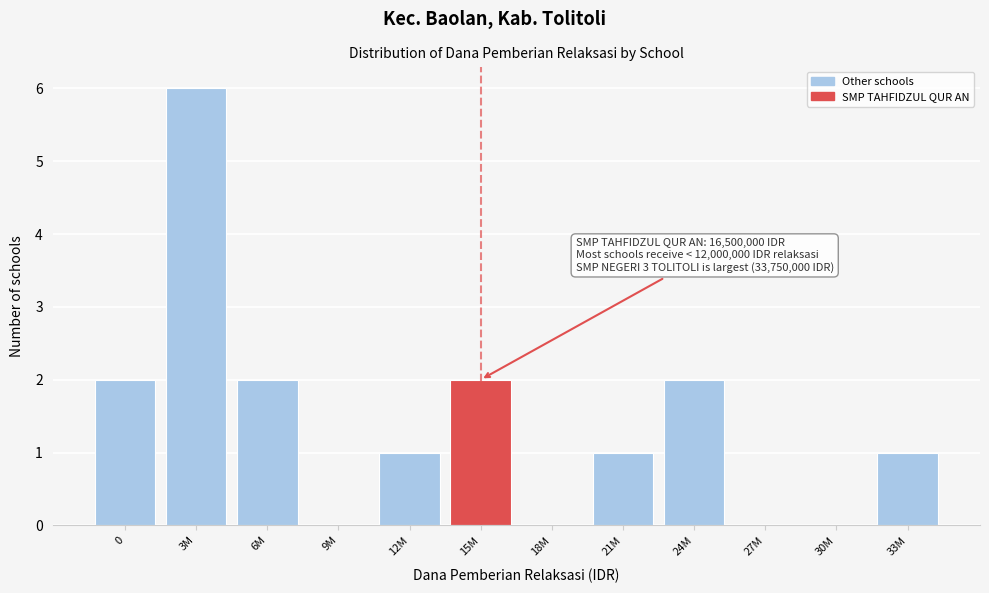

Reading right to left, list all the values displayed in this chart.

33M=1	30M=0	27M=0	24M=2	21M=1	18M=0	15M=2	12M=1	9M=0	6M=2	3M=6	0=2